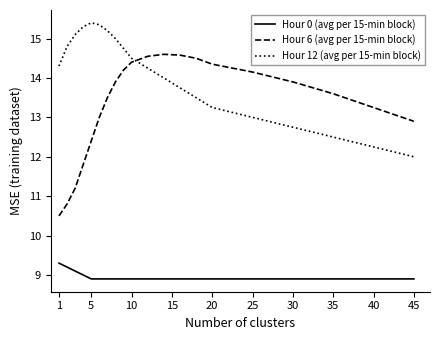

What is the maximum value for Hour 12 (avg per 15-min block)?

15.4